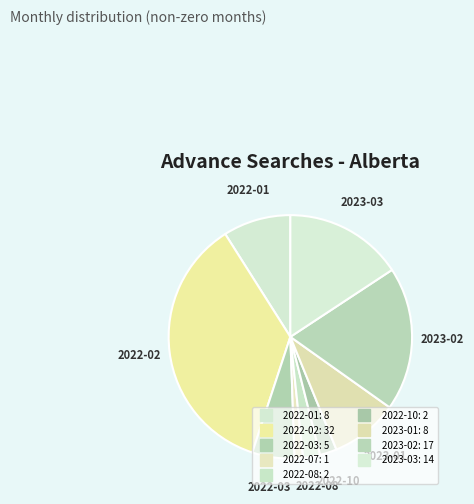

Is 2022-10 the majority of the pie?

No